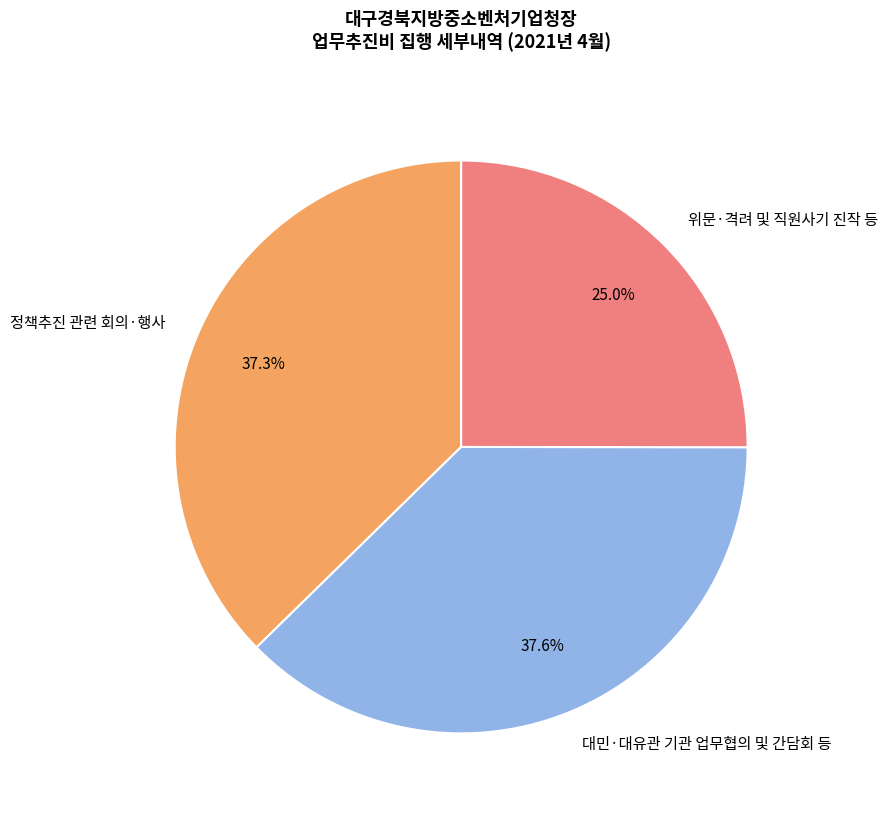

Approximately how many times larger is the value at 대민·대유관 기관 업무협의 및 간담회 등 compared to 정책추진 관련 회의·행사?

1.0